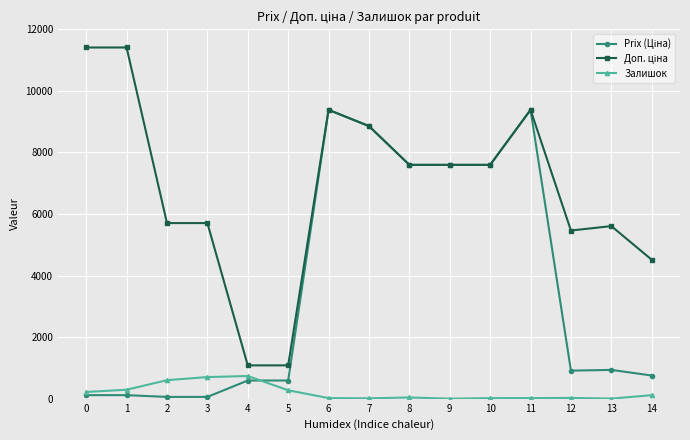

Is it true that Залишок equals 1094.1 at 3?

False